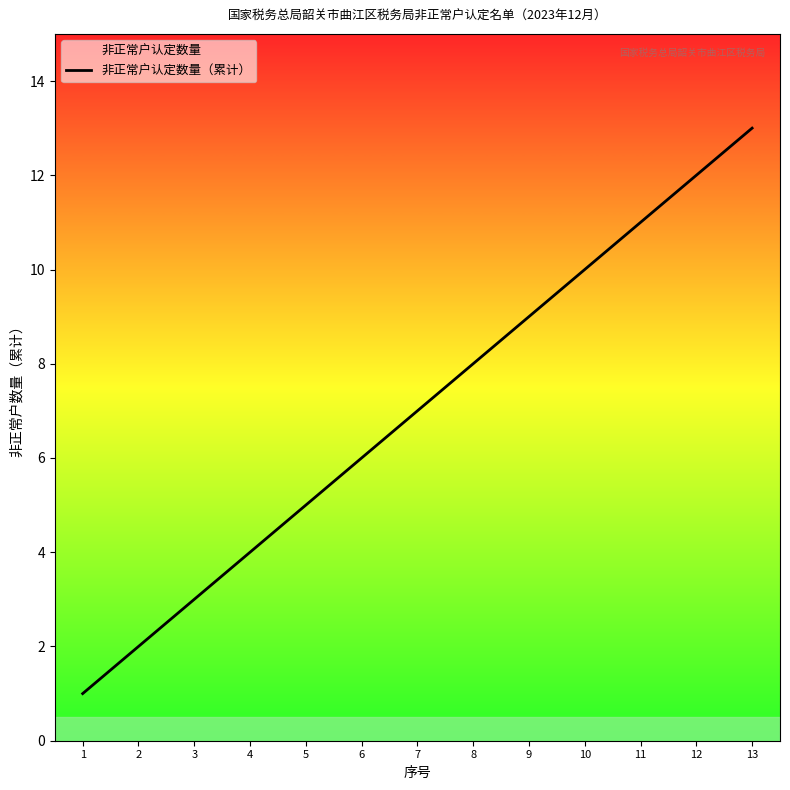

Is it true that the value at 10 is 7?

False